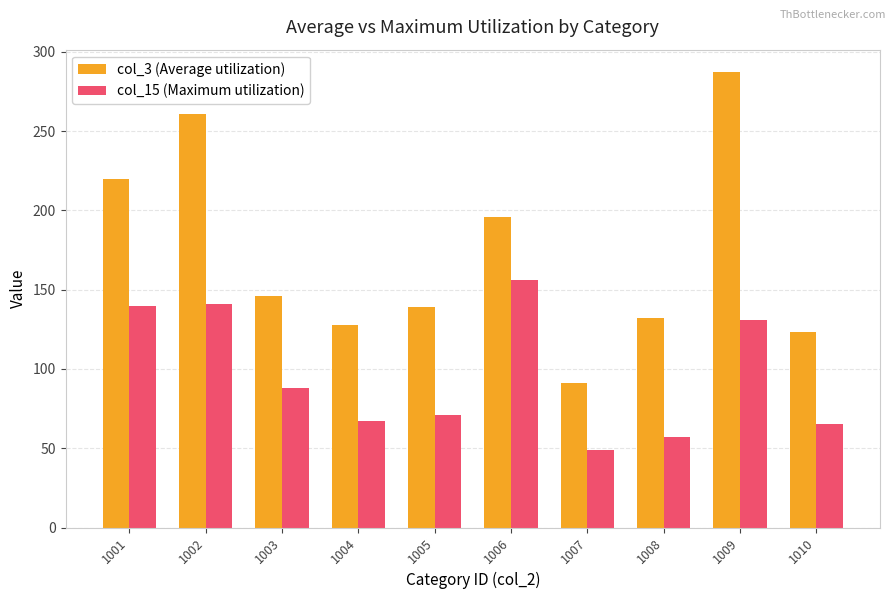

True or false: col_15 (Maximum utilization) has a value of 119 at 1003.

False